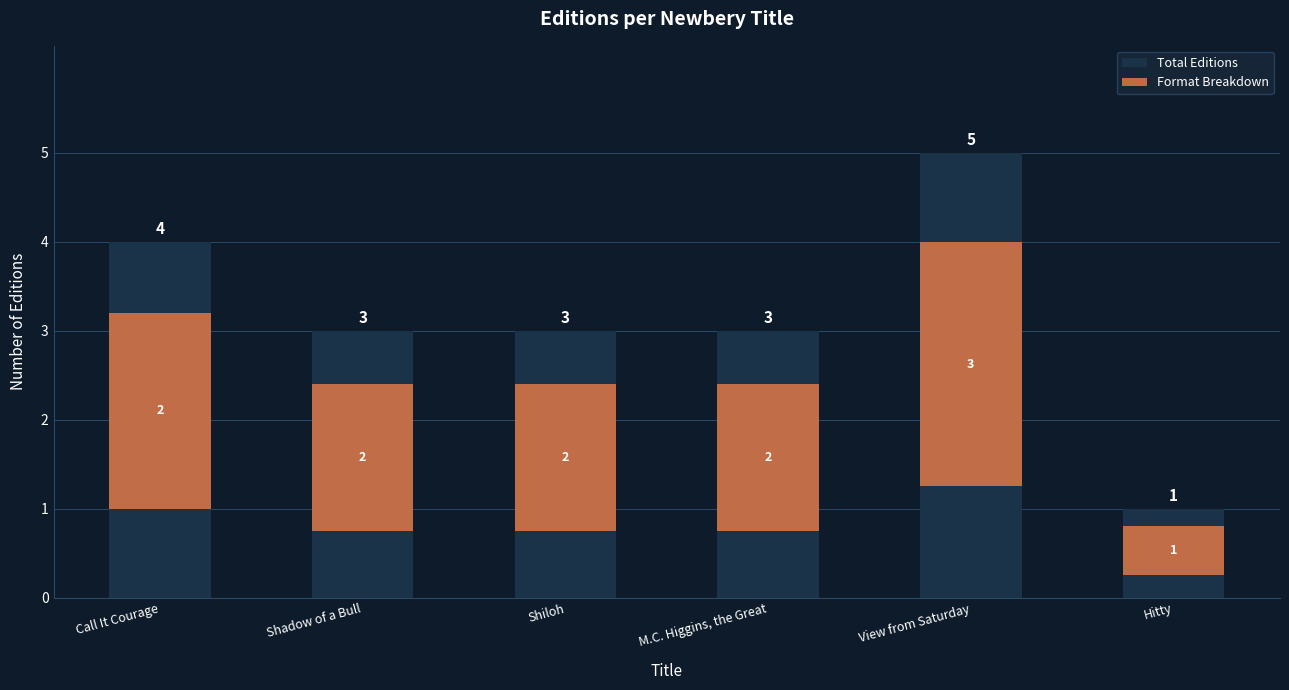

Reading left to right, what are all the values shown in this chart?

Total Editions: 4.0	3.0	3.0	3.0	5.0	1.0
Format Breakdown: 2.2	1.7	1.7	1.7	2.8	0.6